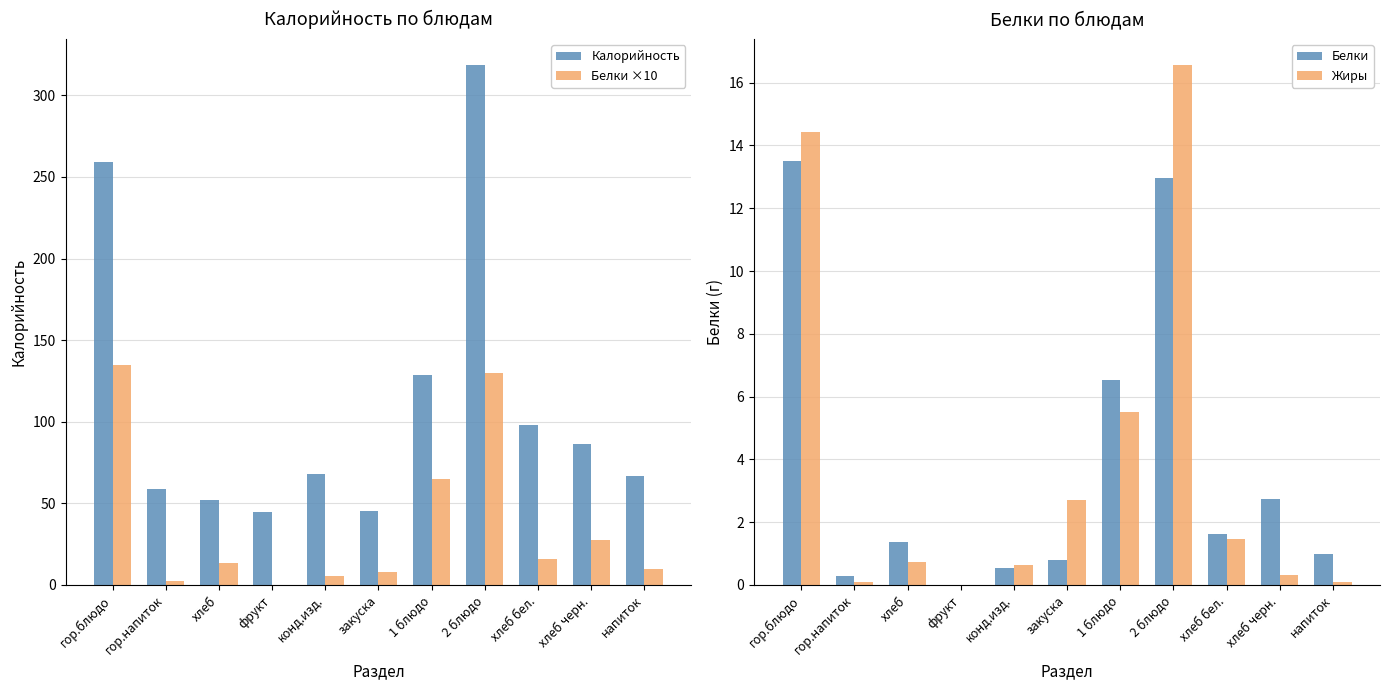

At which label does Калорийность first exceed 68?

гор.блюдо